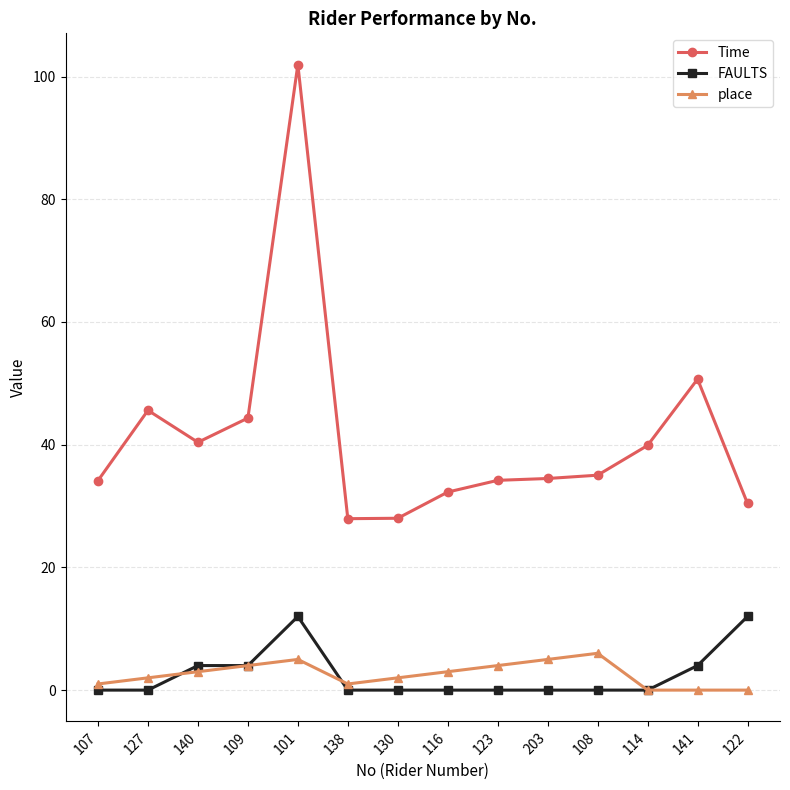

True or false: FAULTS has a value of 0.0 at 114.

True